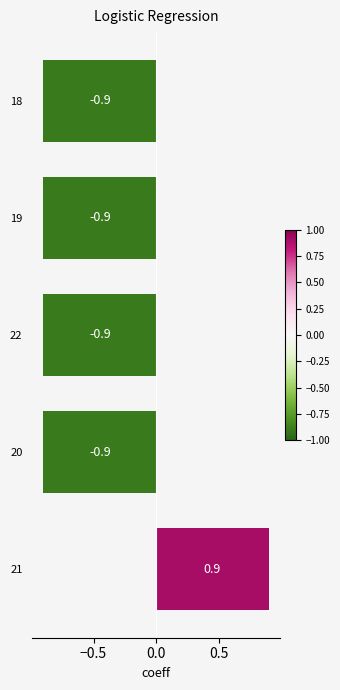

Reading bottom to top, what are all the values shown in this chart?

0.9	-0.9	-0.9	-0.9	-0.9